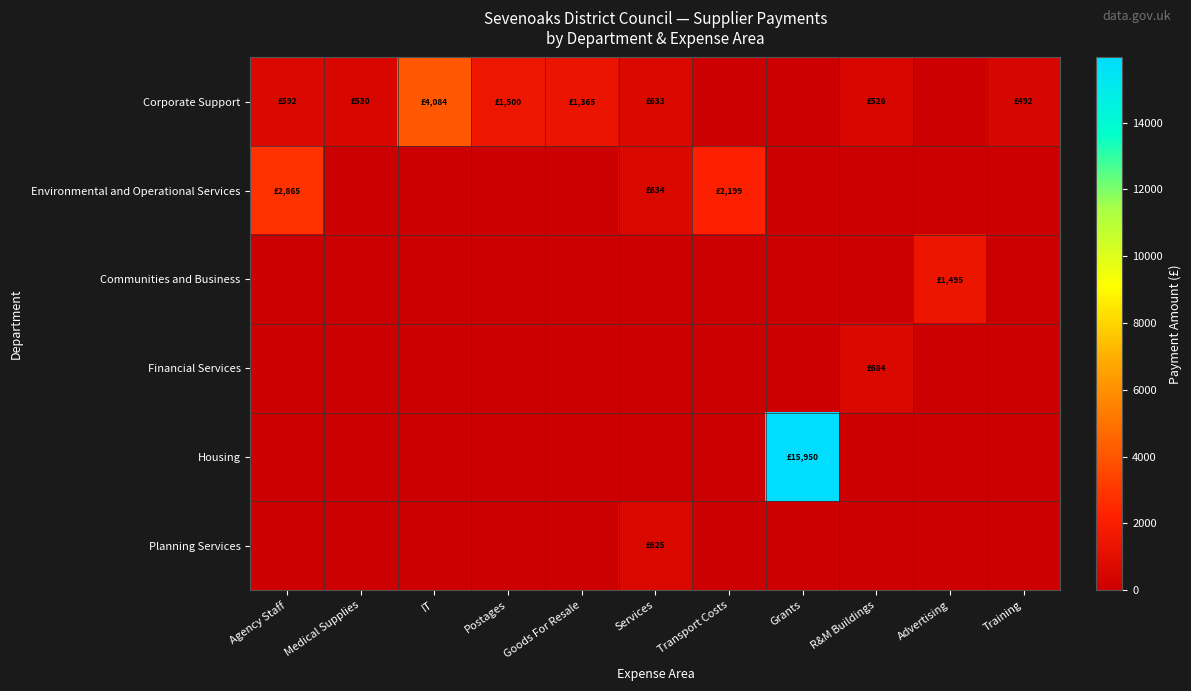

What is the total value across all series at Grants?

15950.0